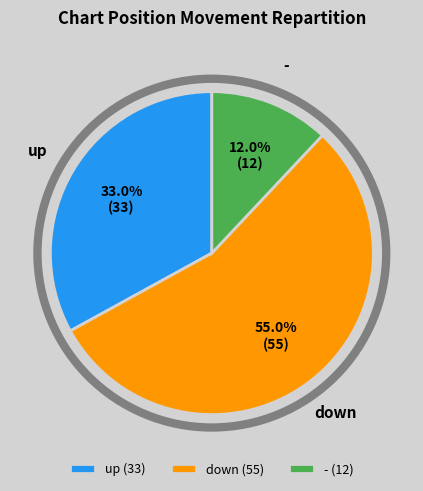

How much of the chart is everything except down?

45.0%